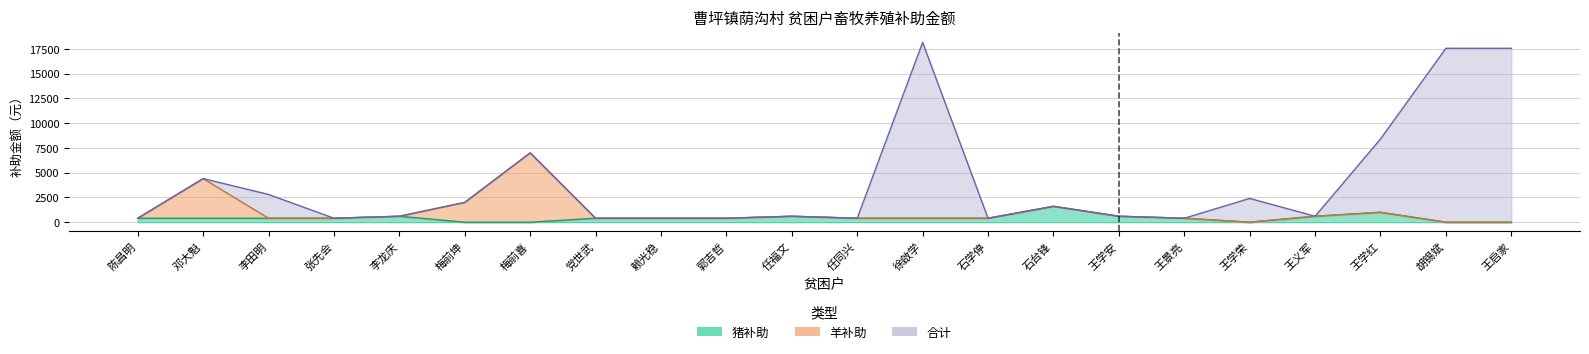

What is the spread (max minus min) of values at 梅前喜?

7000